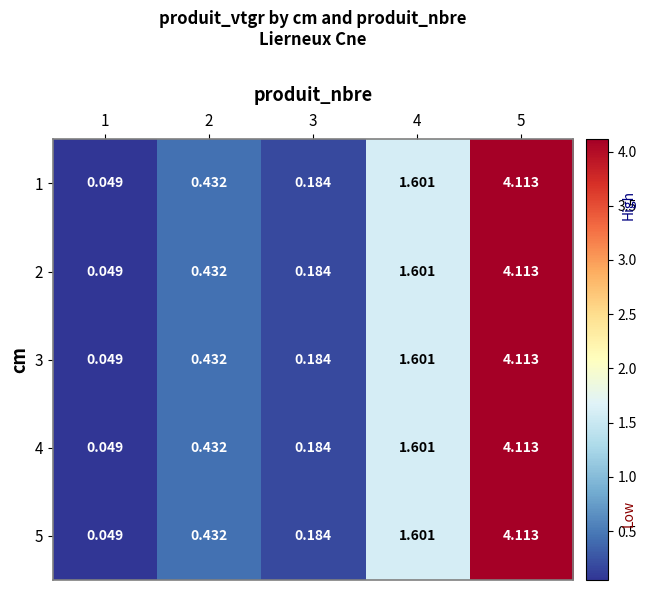

Is the value of 1 at 3 greater than the value of 4 at 1?

Yes